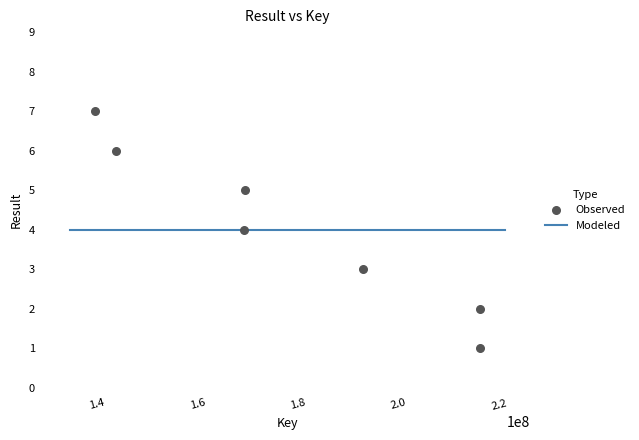

What is the range of X values (max minus min)?

76599907